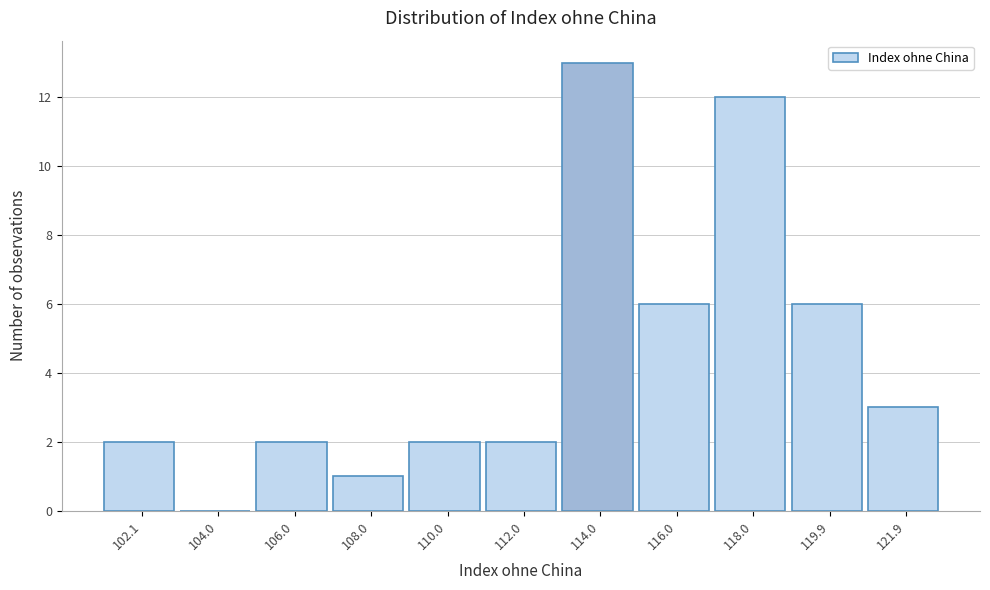

Reading right to left, extract all data points from this chart.

121.9=3	119.9=6	118.0=12	116.0=6	114.0=13	112.0=2	110.0=2	108.0=1	106.0=2	104.0=0	102.1=2